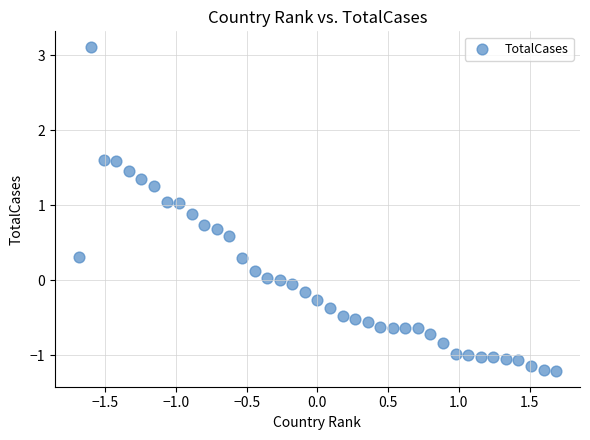

What is the range of X values (max minus min)?

3.4